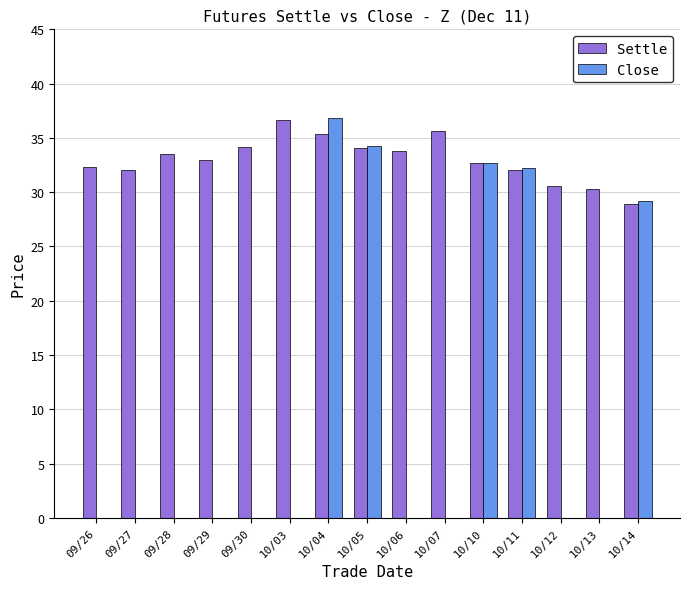

How many series are shown in this chart?

2